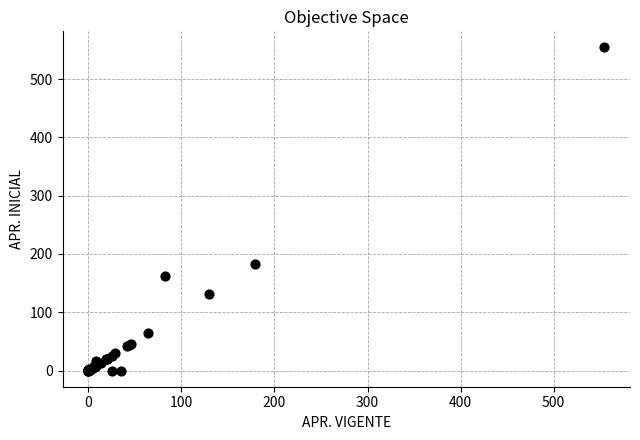

What Y value in the scatter plot is closest to 277?

183.1